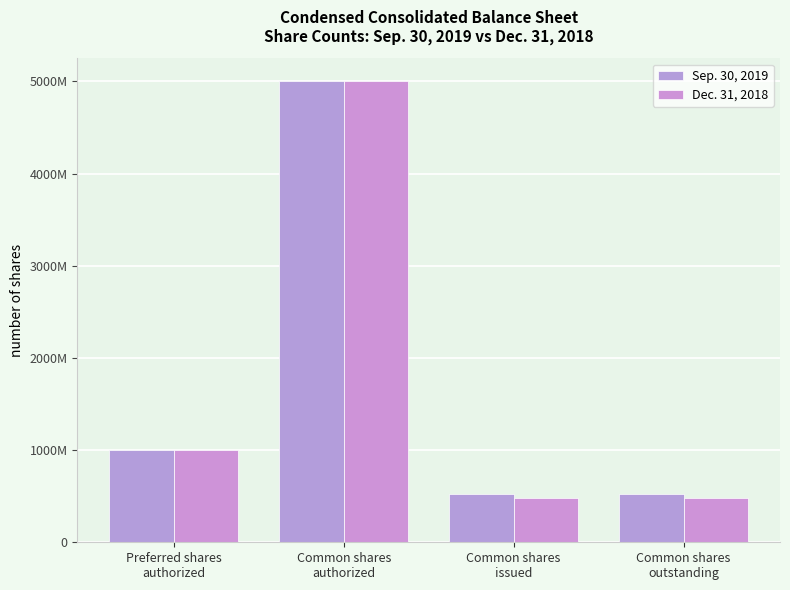

Is the value of Sep. 30, 2019 at Common shares
issued greater than the value of Dec. 31, 2018 at Common shares
issued?

Yes